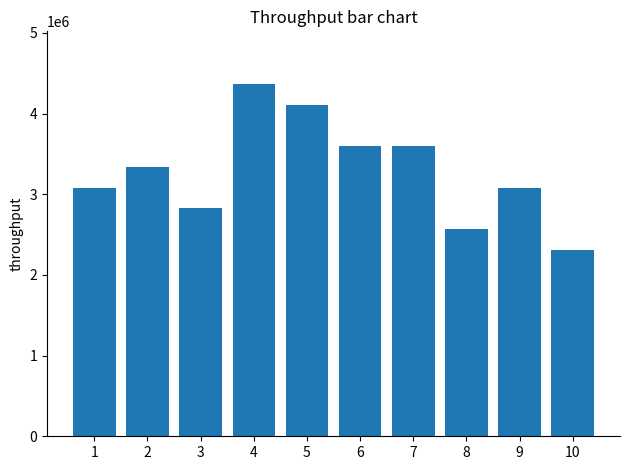

Count the number of categories in the chart.

10